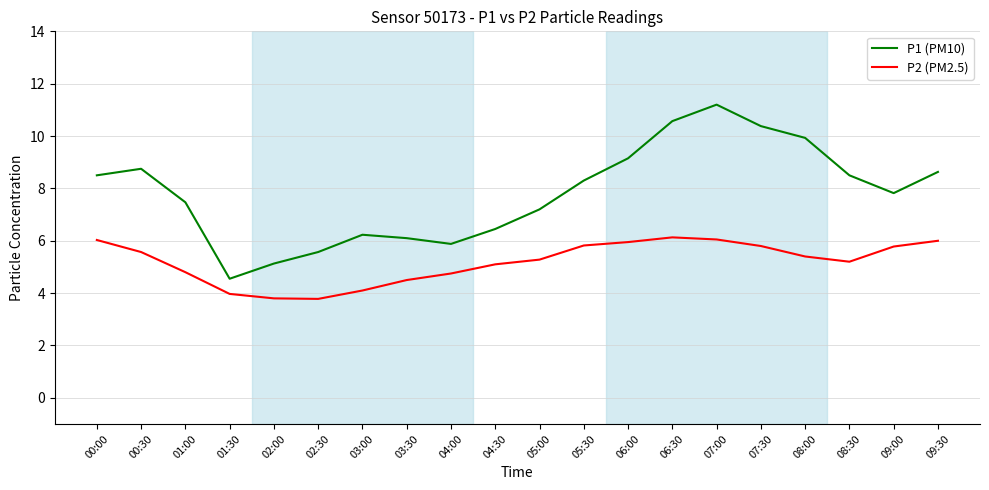

Which series has the largest range (max minus min)?

P1 (PM10)